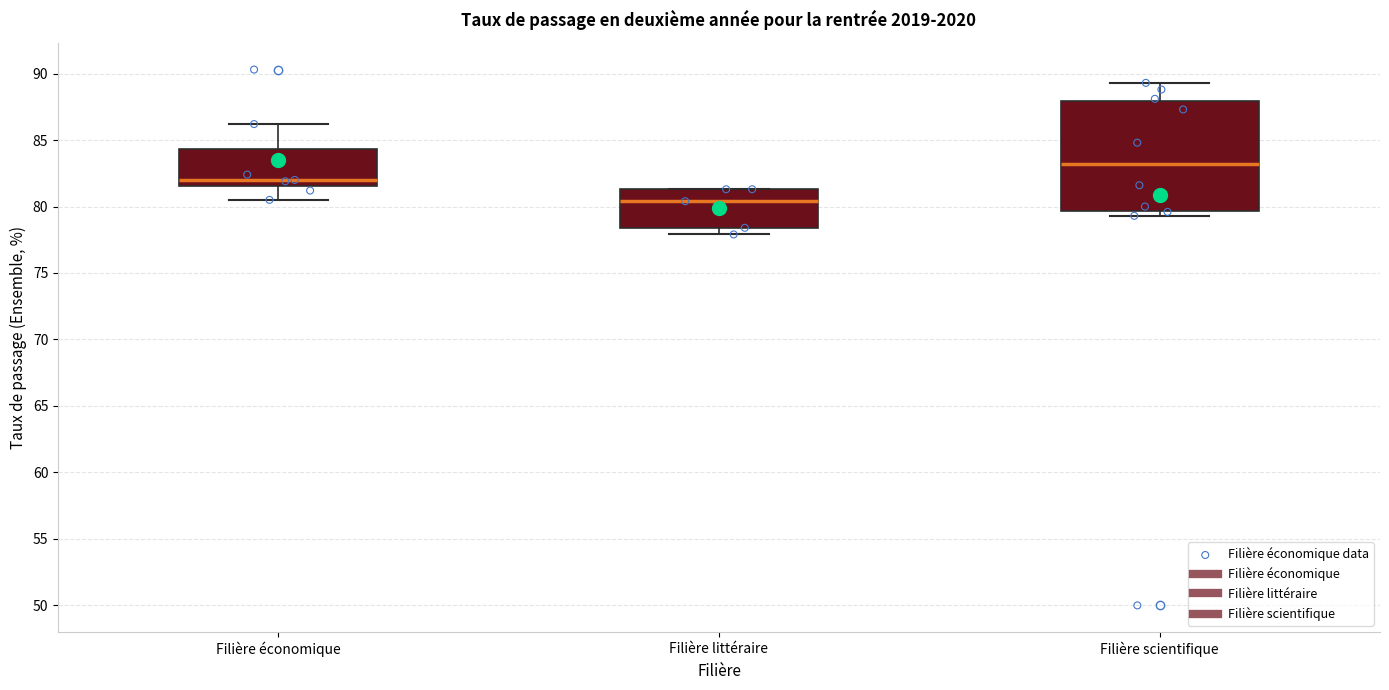

Reading left to right, read every box against the y-axis: the position of its median line, the range the box covers, and the ends of its whiskers. The values are not printed on the chart, so give them approximately, as read against the axis.

Filière économique: median 82.0, box 81.5 to 84.5, whiskers 80.5 to 86.0
Filière littéraire: median 80.5, box 78.5 to 81.5, whiskers 78.0 to 81.5
Filière scientifique: median 83.0, box 79.5 to 88.0, whiskers 79.5 (just below the box's lower edge) to 89.5